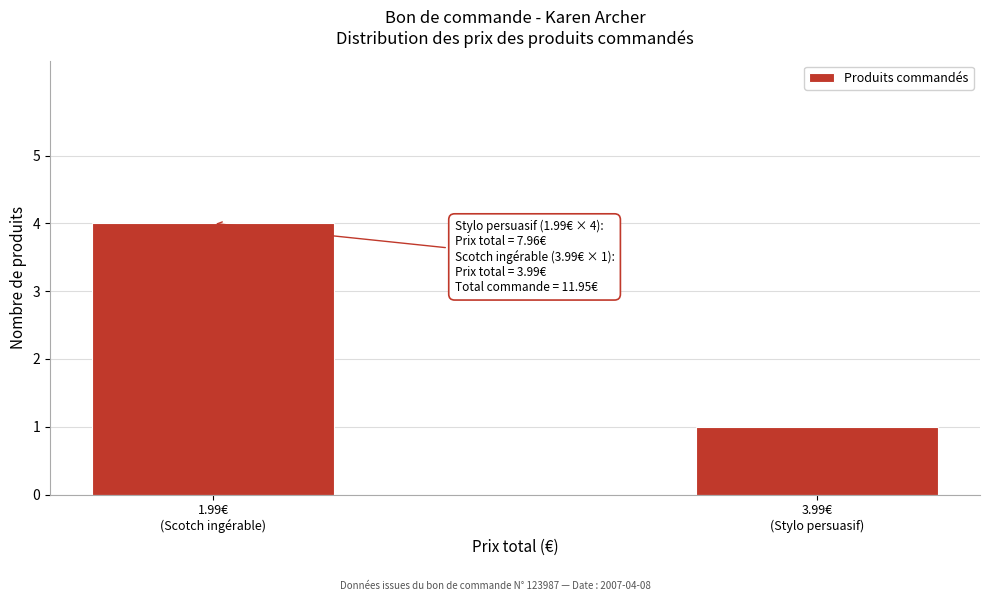

Reading left to right, list all the values displayed in this chart.

4	1